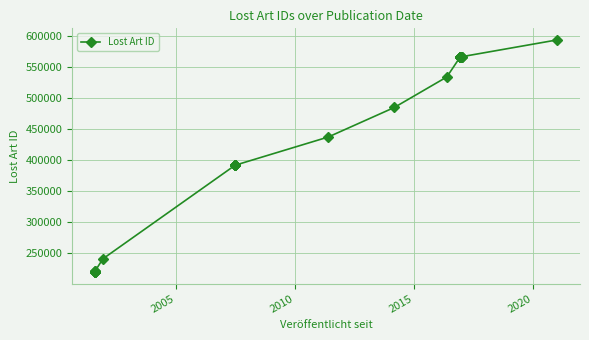

True or false: the data has more than 1 interior local peaks.

False